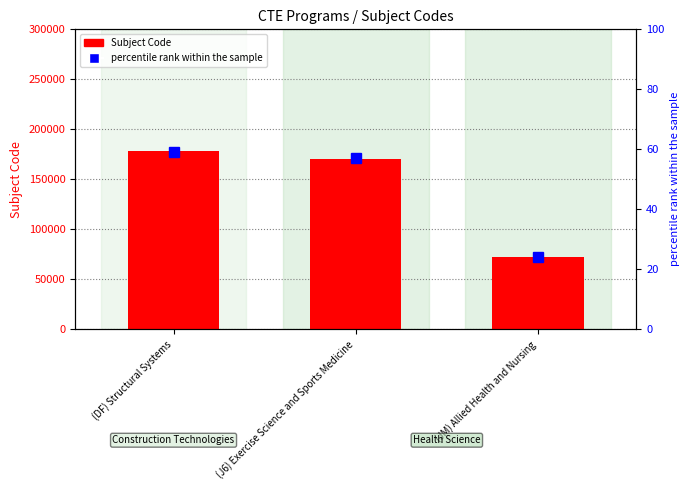

What is the smallest value displayed?

72066